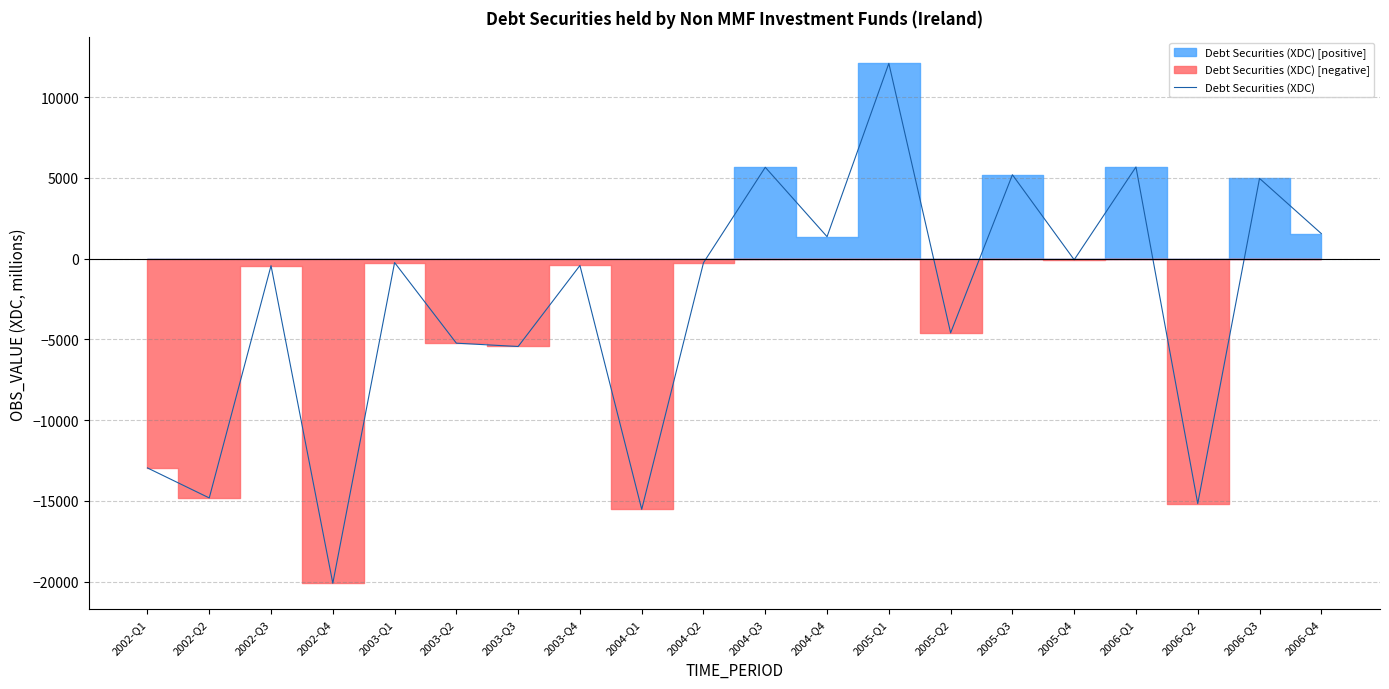

Reading right to left, transcribe all the data shown in this chart.

1556	4973	-15167	5683	-65	5200	-4592	12097	1365	5662	-248	-15523	-419	-5437	-5232	-239	-20101	-431	-14817	-12958